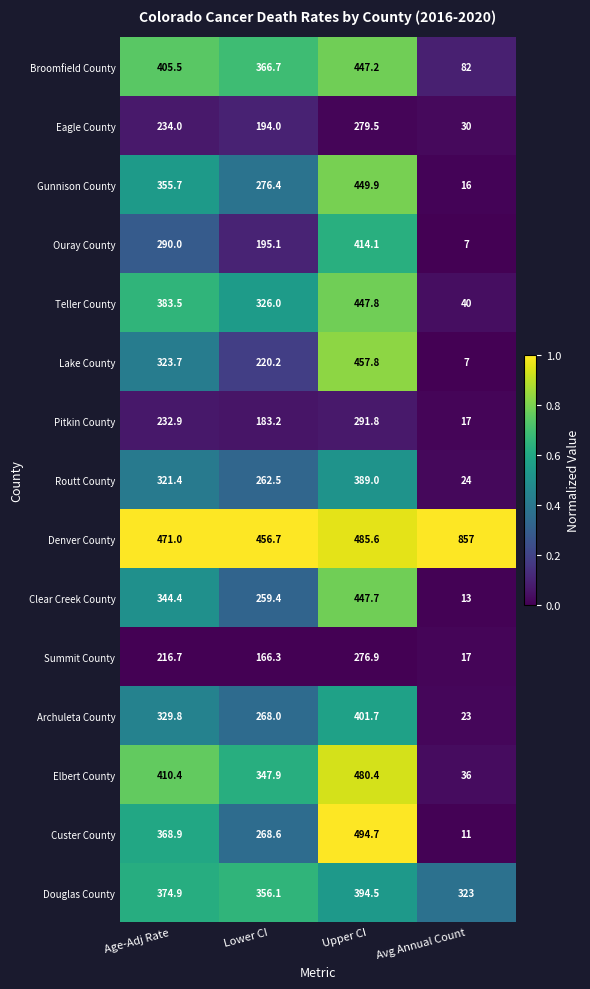

What is the approximate value of Douglas County at Age-Adj Rate?

374.9